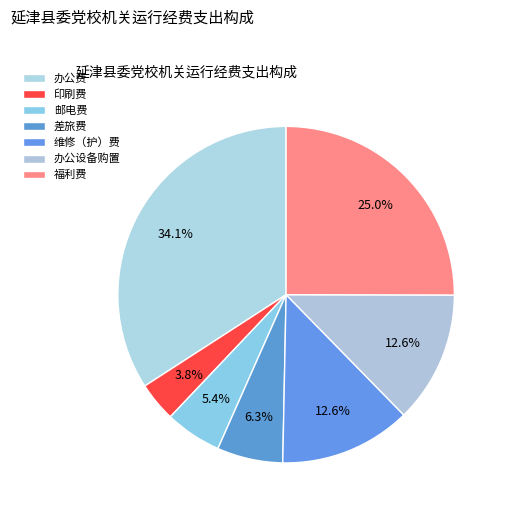

Is it true that 办公费 is 34% of the pie?

True